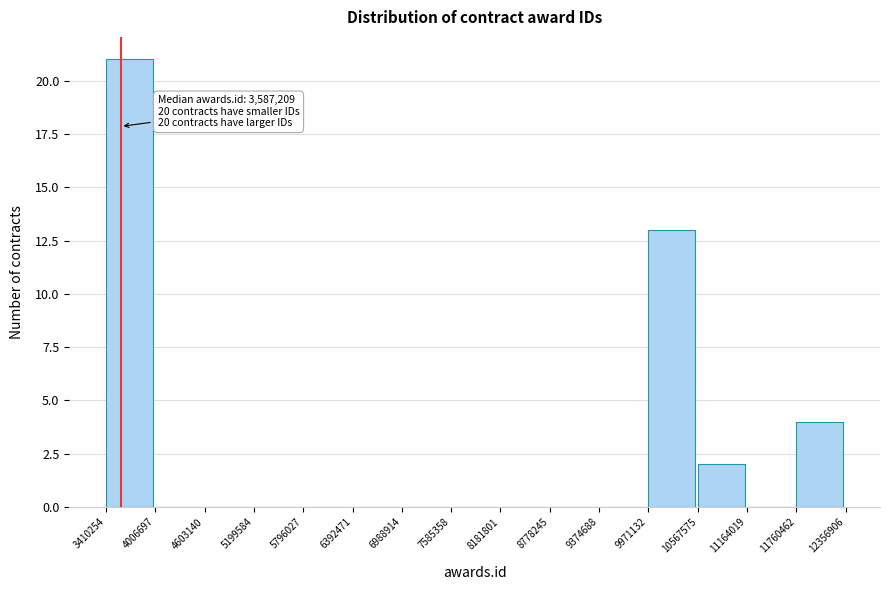

Which range on the x-axis has the tallest bar?

3410254 to 4006697